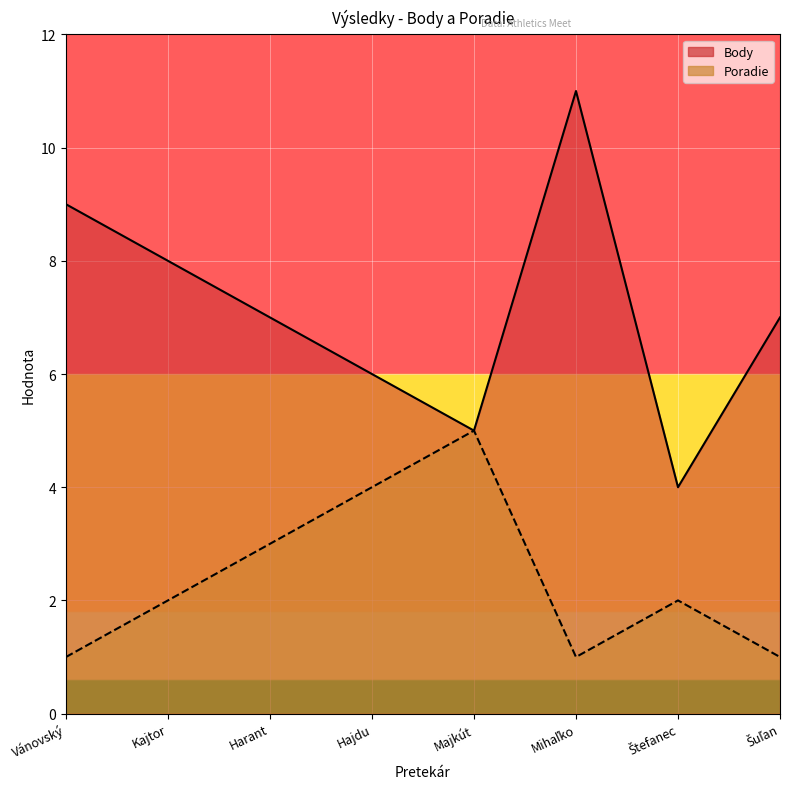

Rank the series by their maximum value, from lowest to highest.

Poradie, Body